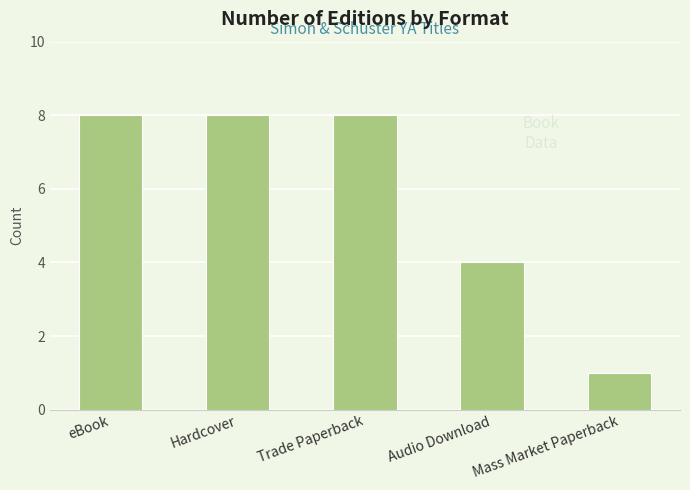

What is the label of the 2nd bar from the left?

Hardcover